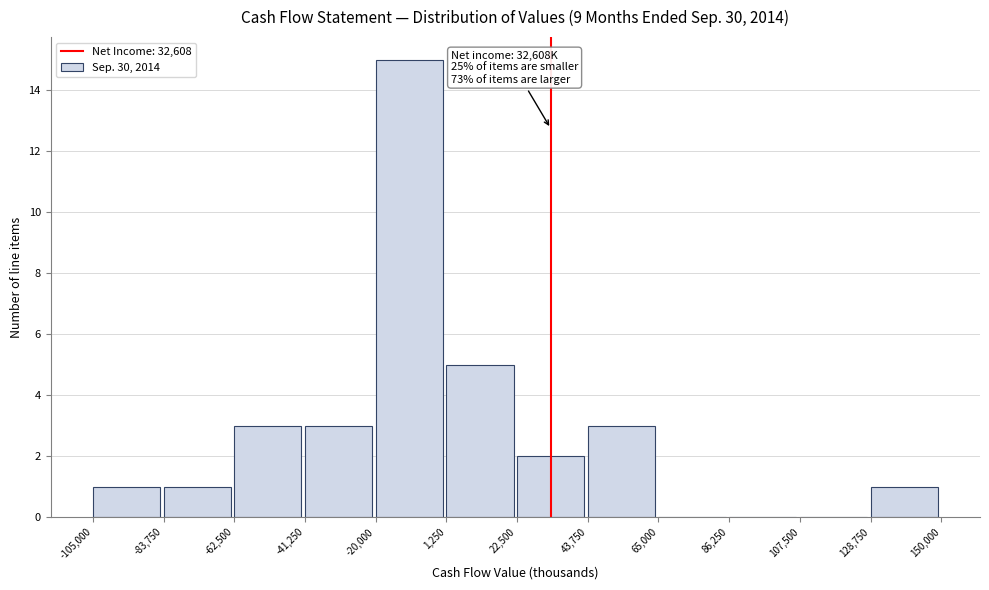

Which range on the x-axis has the tallest bar?

-20,000 to 1,250